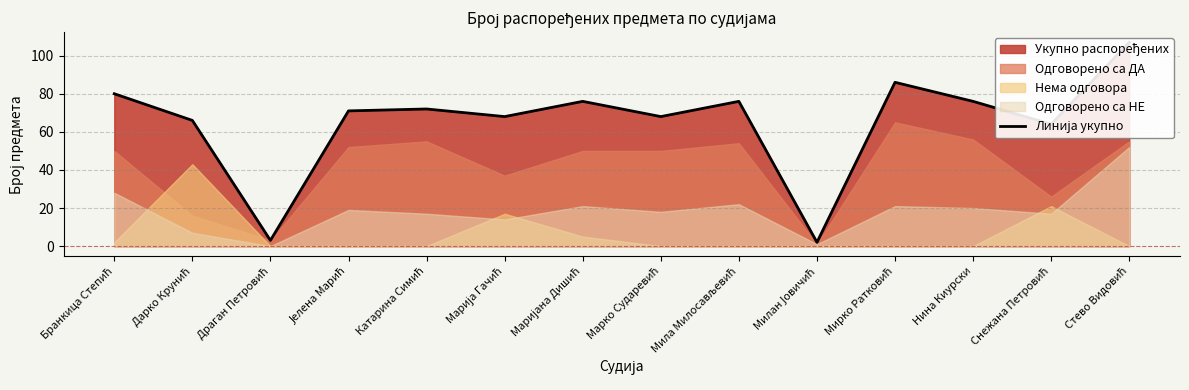

Which label corresponds to the largest value in the chart?

Стево Видовић